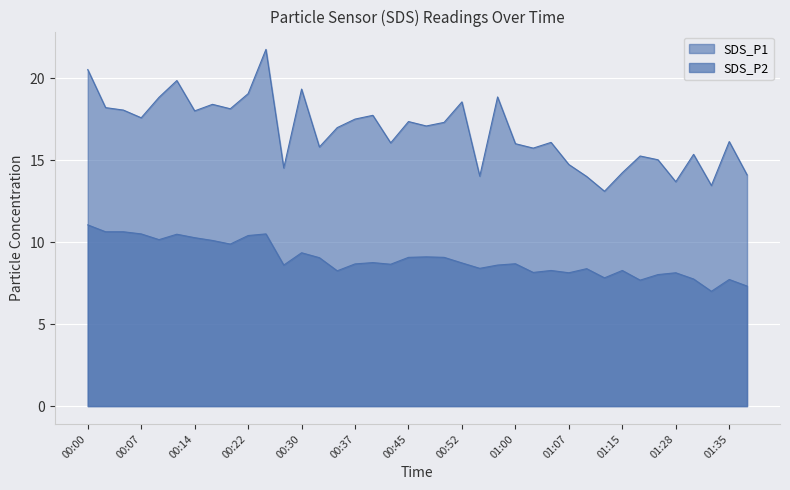

List the series in order of their peak value, lowest first.

SDS_P2, SDS_P1